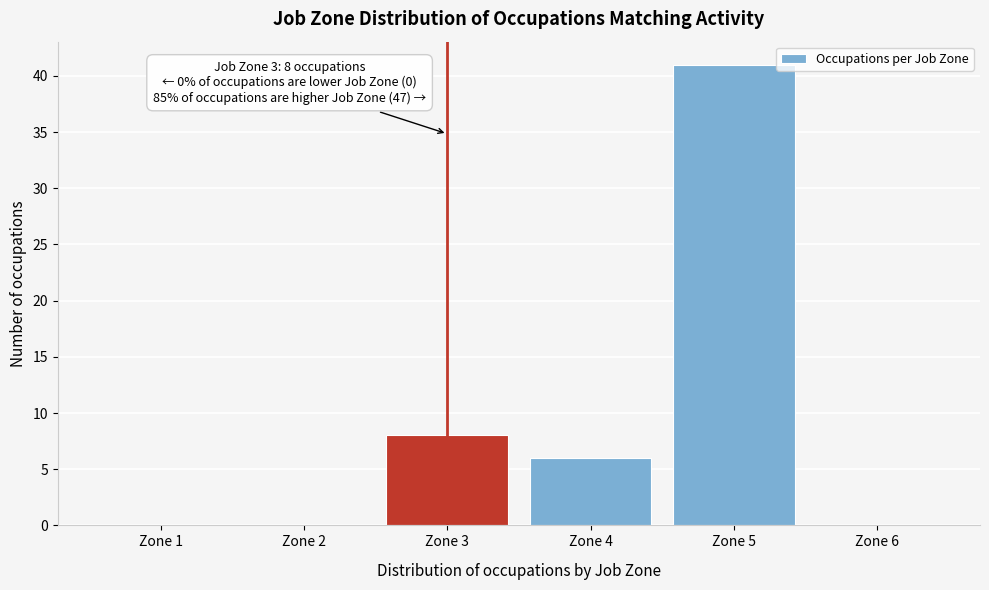

Reading left to right, what are all the values shown in this chart?

Zone 1=0	Zone 2=0	Zone 3=8	Zone 4=6	Zone 5=41	Zone 6=0